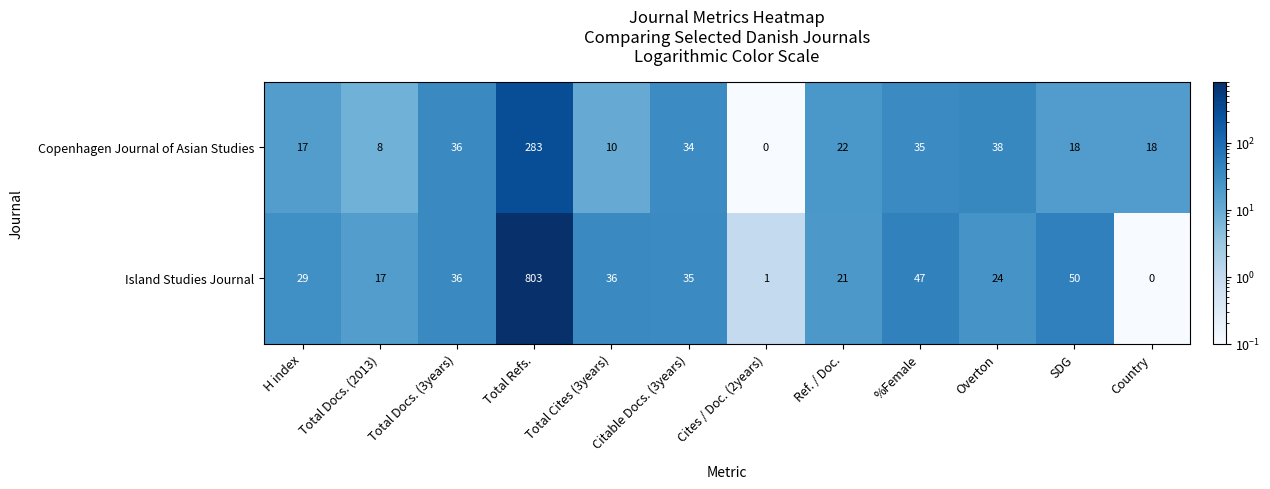

At how many categories does at least one series exceed 43?

3